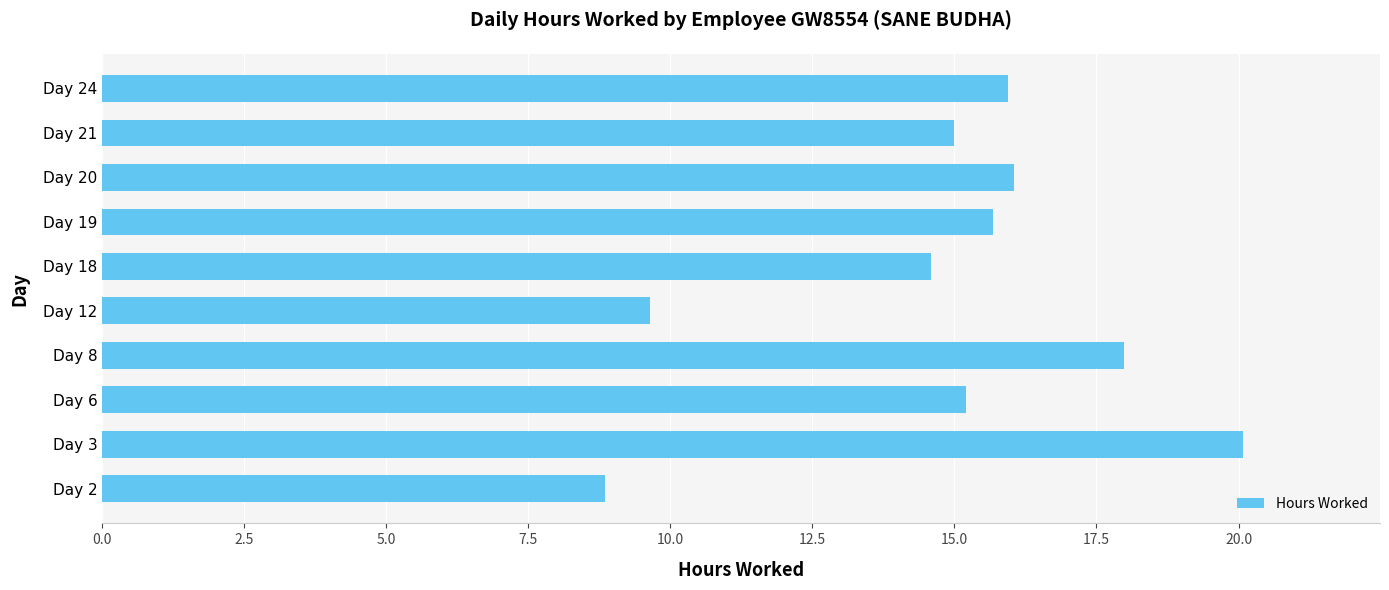

Is it true that the value at Day 8 is 28.0?

False